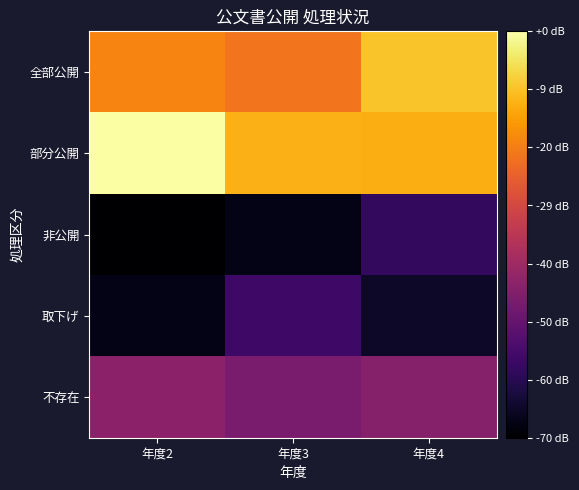

Reading left to right, what are all the values shown in this chart?

全部公開: 年度2=6.3	年度3=6.1	年度4=7.3
部分公開: 年度2=8.3	年度3=7.0	年度4=7.0
非公開: 年度2=1.1	年度3=1.4	年度4=2.3
取下げ: 年度2=1.4	年度3=2.5	年度4=1.6
不存在: 年度2=3.9	年度3=3.5	年度4=3.7